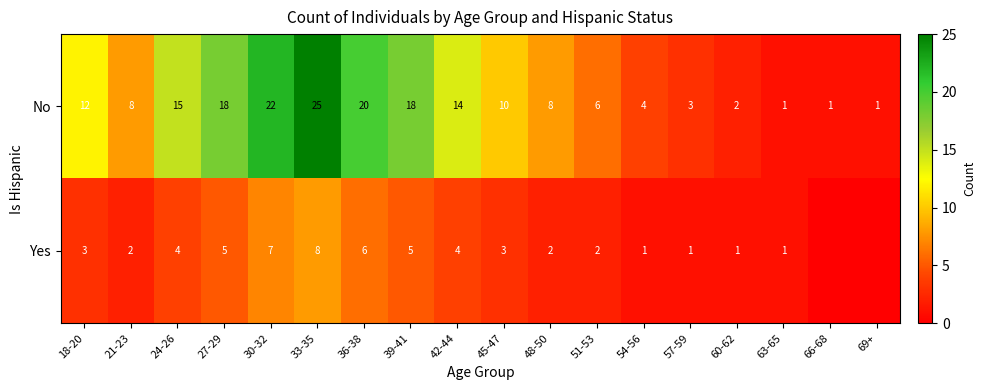

What is the total value across all series at 21-23?

10